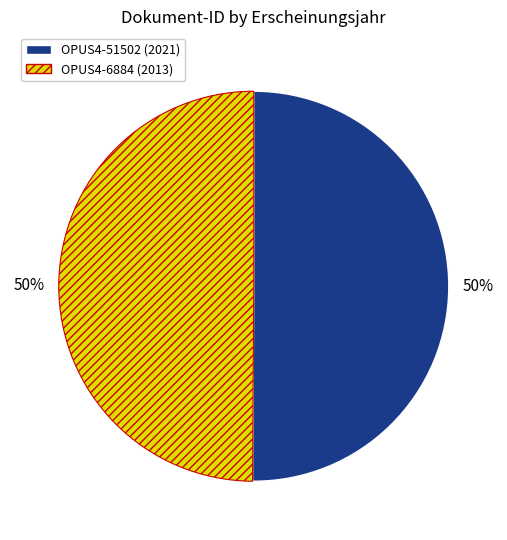

Combined, do OPUS4-6884 and OPUS4-51502 account for over 50%?

Yes